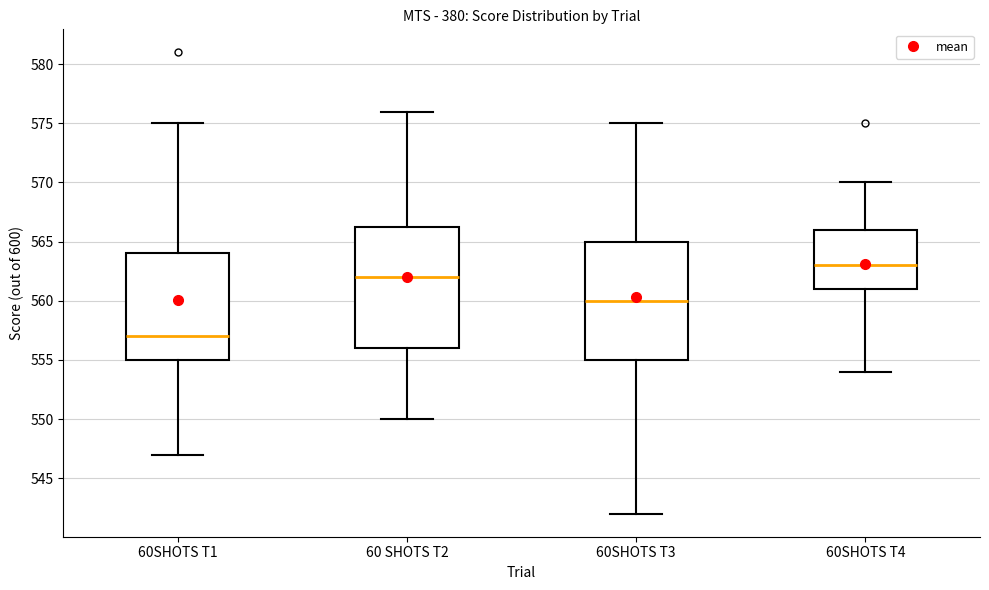

Where is the upper edge of the box for 60SHOTS T1 on the y-axis? The values are not printed on the chart, so give them approximately, as read against the axis.

564.0